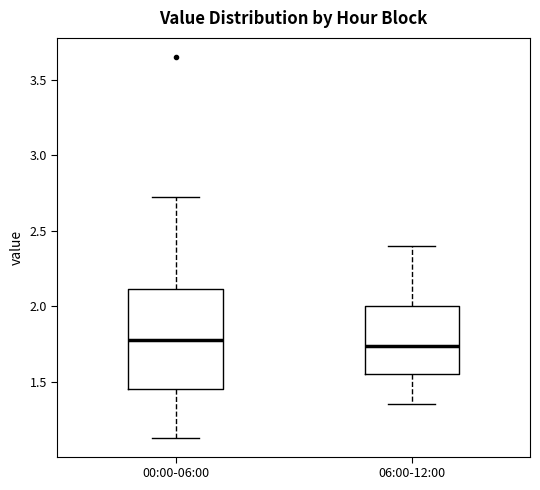

Where does the median line of the box for 00:00-06:00 sit on the y-axis? The values are not printed on the chart, so give them approximately, as read against the axis.

1.80